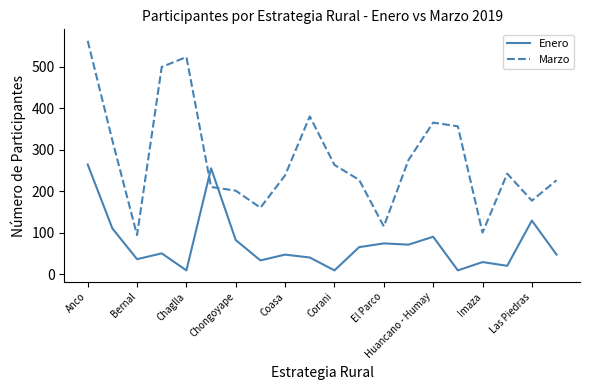

Which series has the largest total across all categories?

Marzo